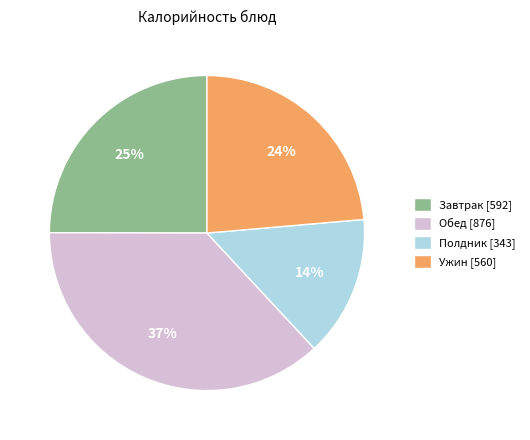

Does Ужин [560] represent more than half of the total?

No